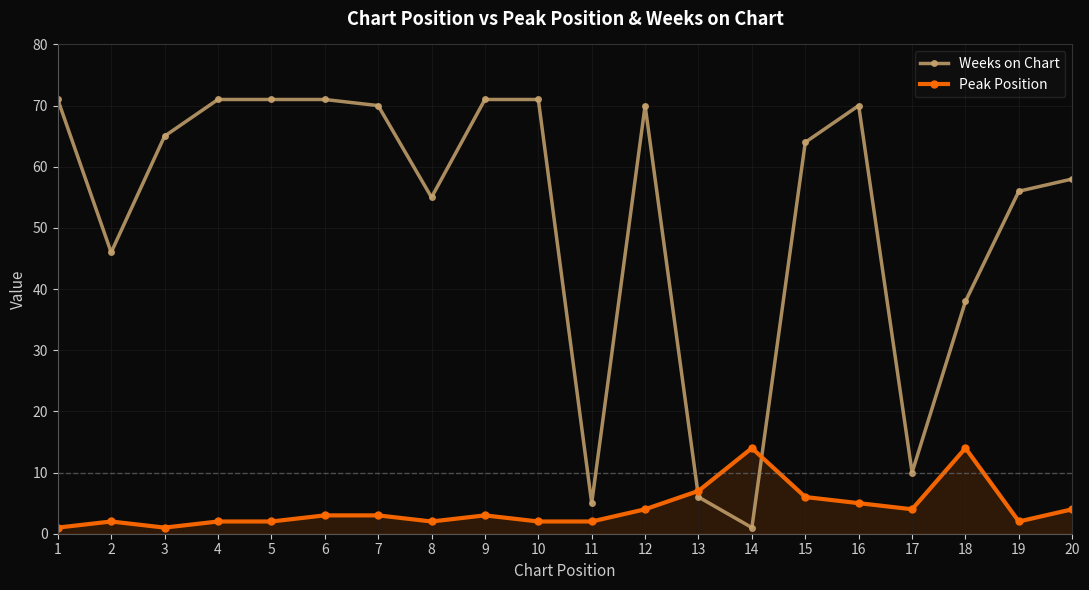

List the series in order of their overall mean, lowest first.

Peak Position, Weeks on Chart